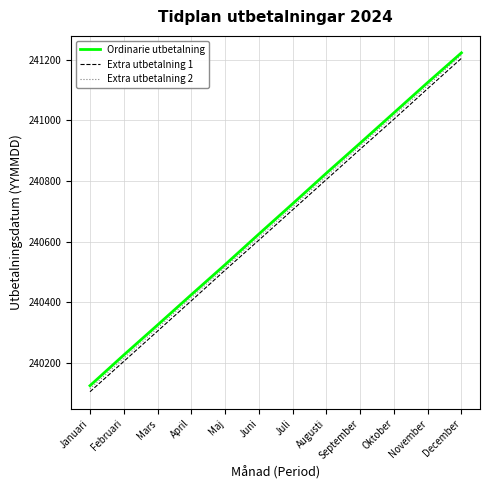

What is the difference between the maximum and minimum values in the Extra utbetalning 2 series?

1101